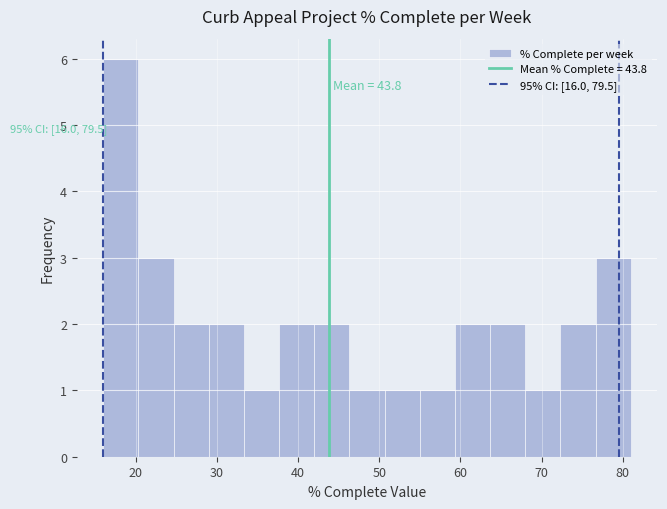

Over which range of the x-axis is the bar tallest?

16 to 20